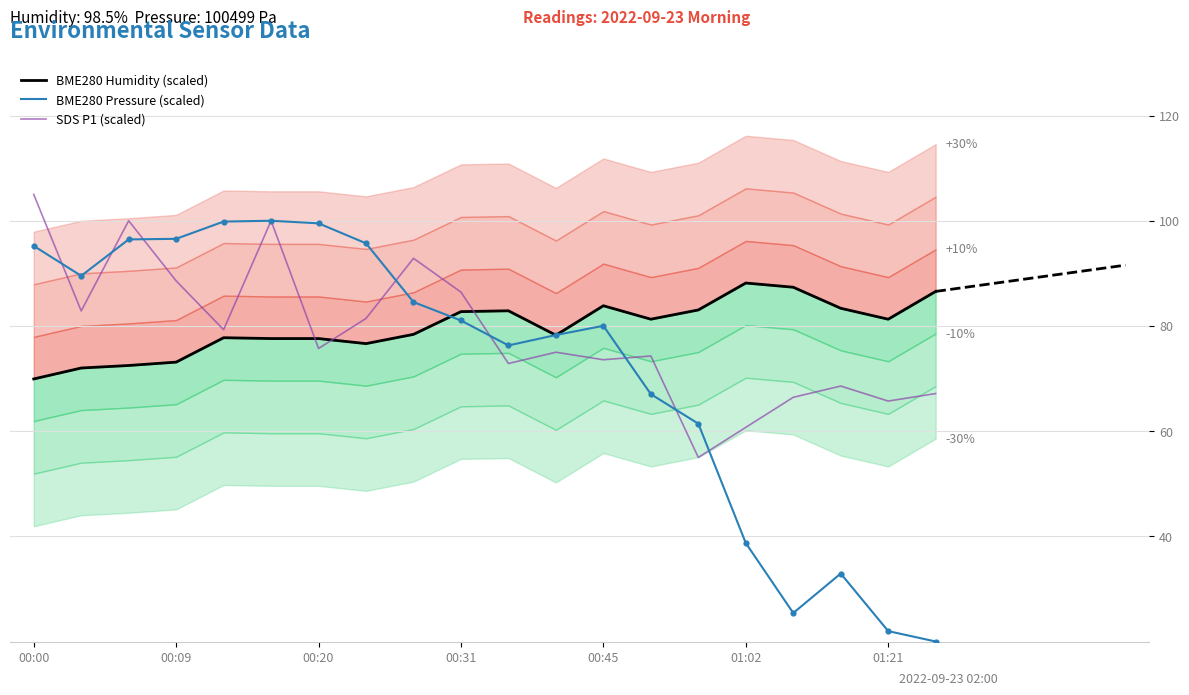

What are all the series names shown in the legend?

BME280 Humidity (scaled), BME280 Pressure (scaled), SDS P1 (scaled)